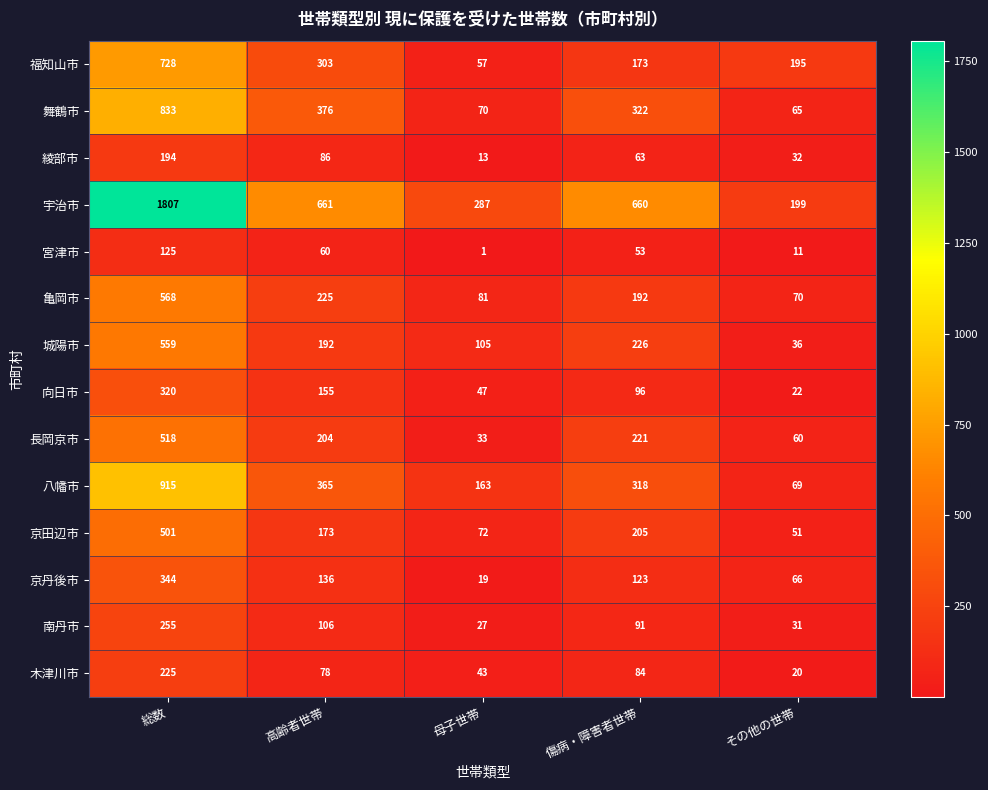

What is the difference between the second highest and minimum values in the 京丹後市 series?

117